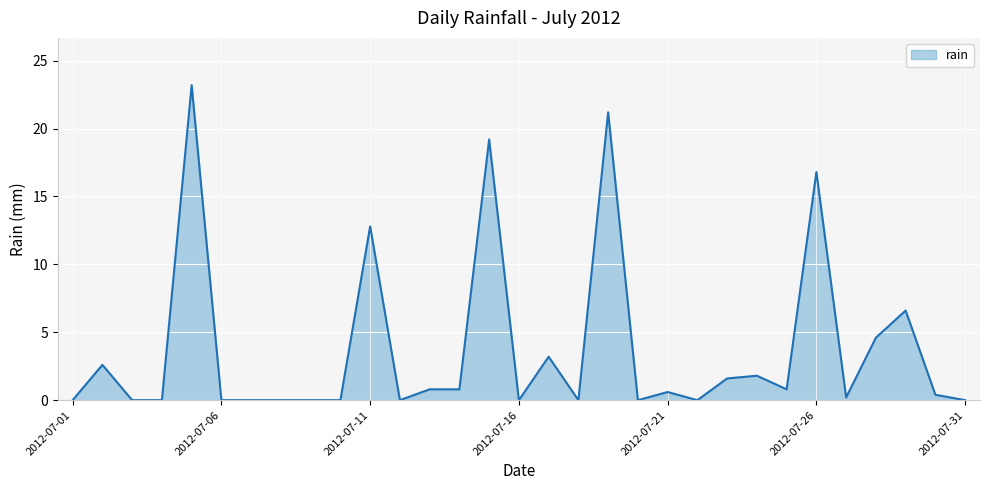

What is the difference between the maximum and minimum values?

23.2